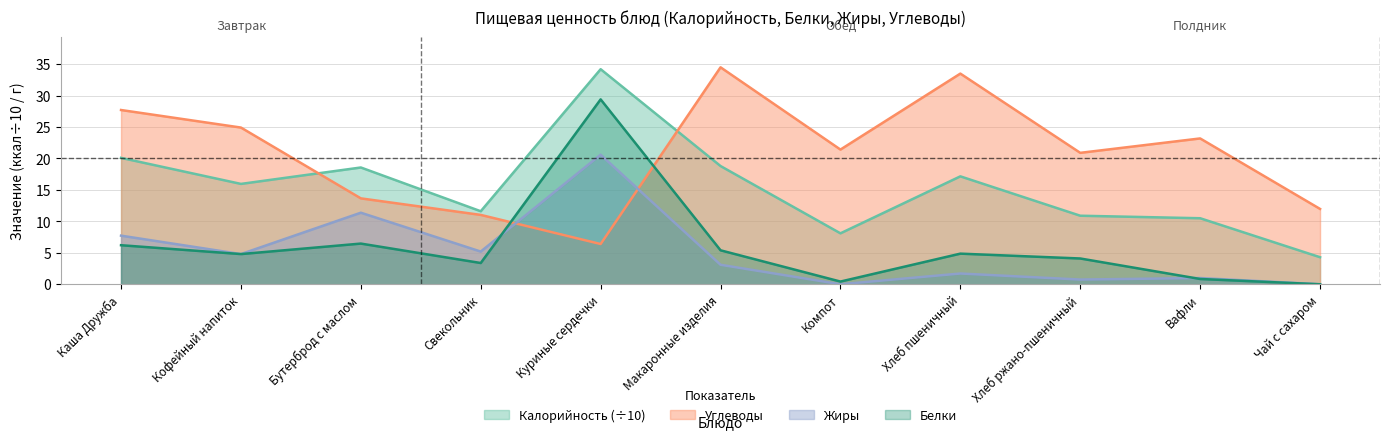

In Жиры, how many points are higher than both neighbors (excluding endpoints)?

4